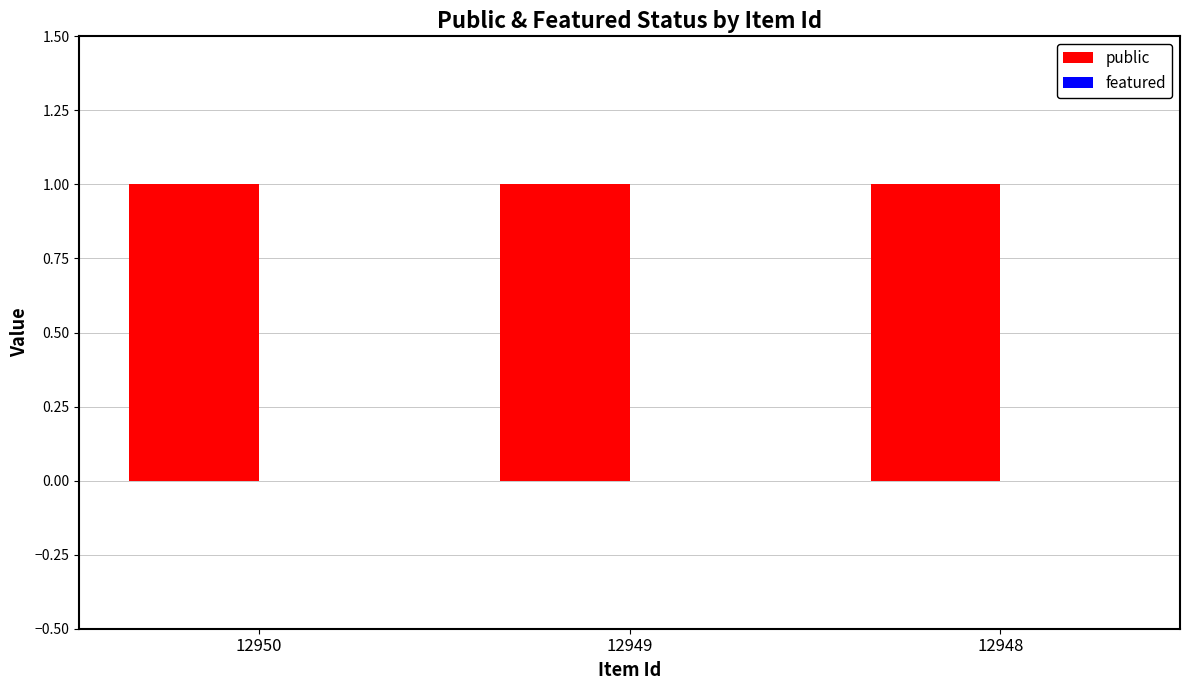

Which category has the highest value across all series?

12950